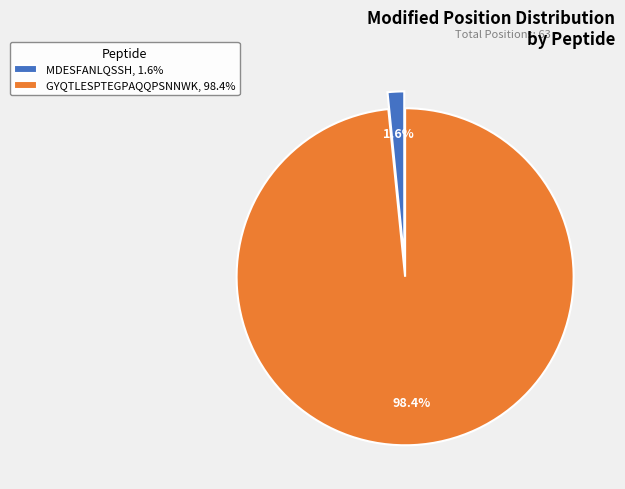

Which slice is the smallest?

MDESFANLQSSH